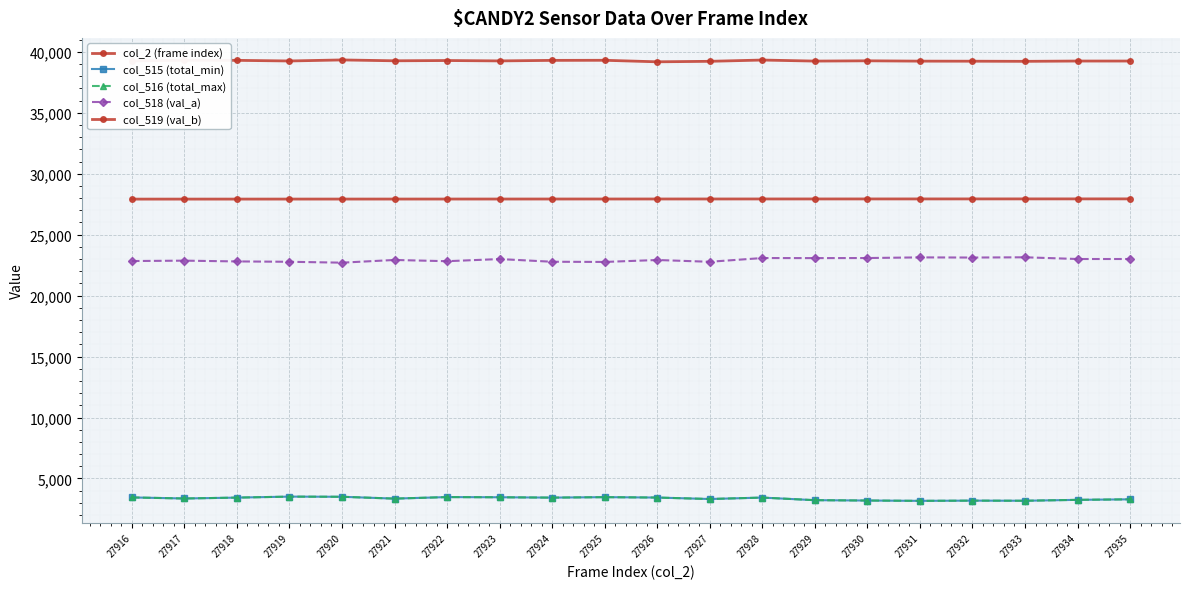

True or false: col_518 (val_a) and col_516 (total_max) intersect in this chart.

False